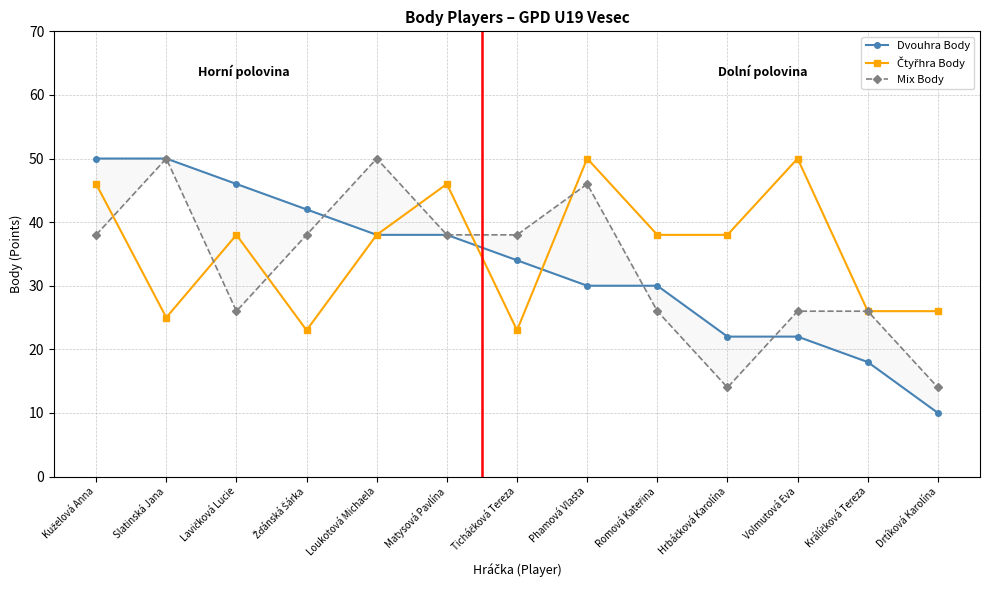

Is it true that Čtyřhra Body equals 25 at Slatinská Jana?

True